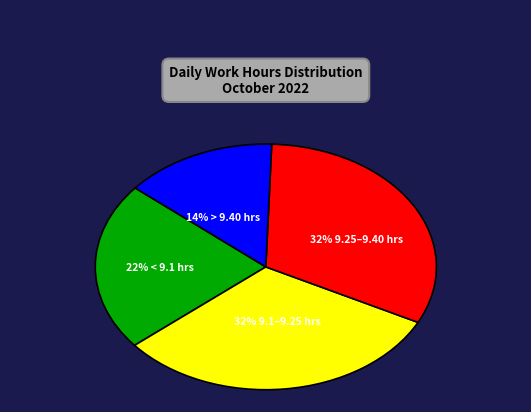

Is there a majority slice in this chart?

No